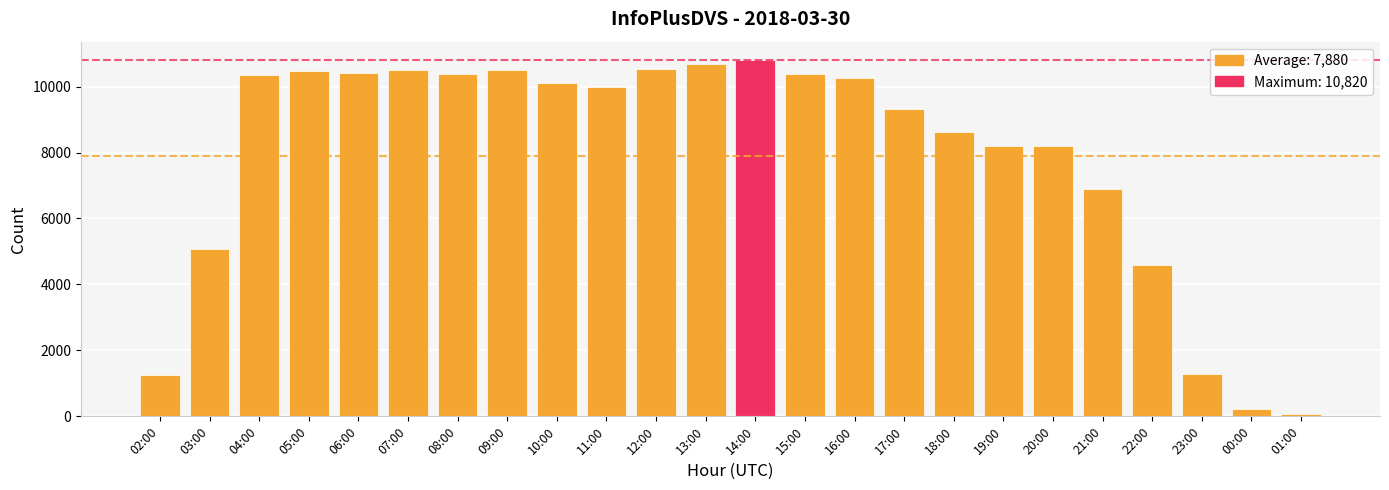

At which label is the value closest to 5439?

03:00